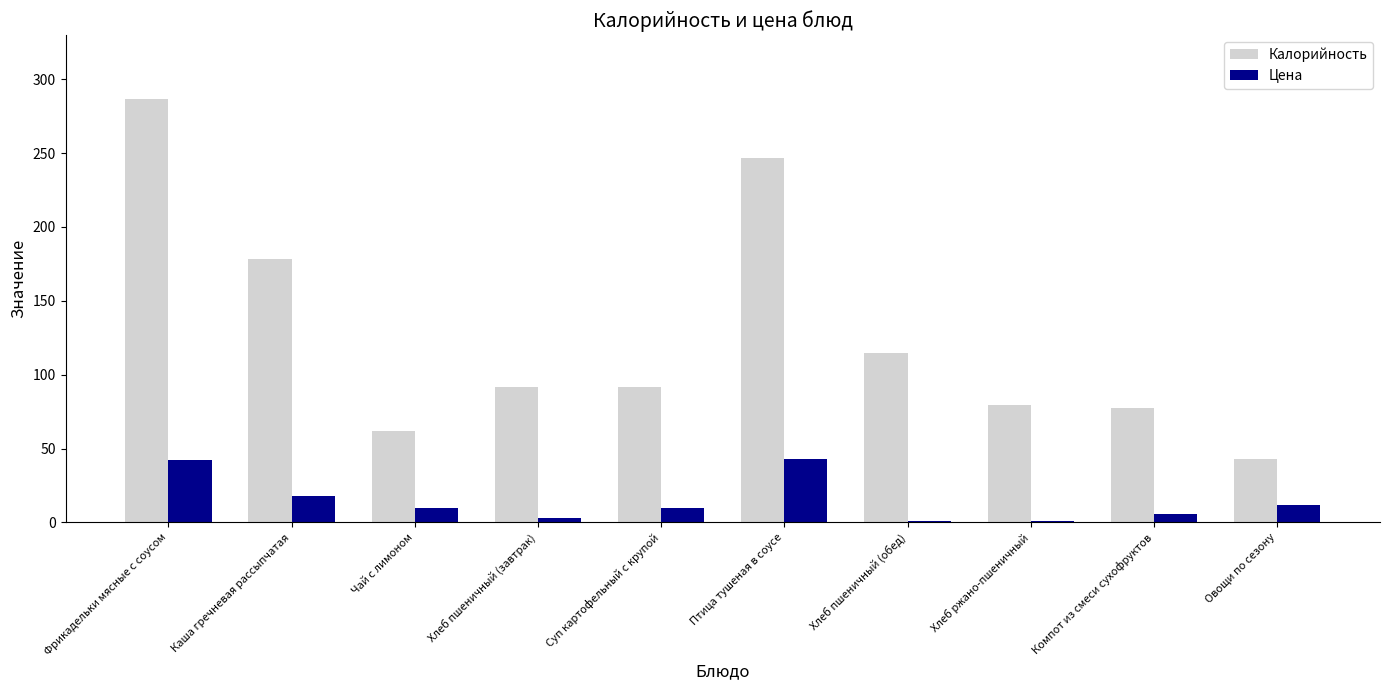

What is the approximate value of Калорийность at Суп картофельный с крупой?

91.9